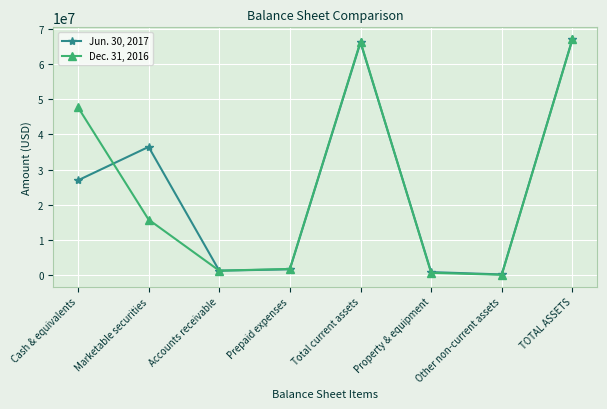

Rank the series at Other non-current assets from highest to lowest value.

Jun. 30, 2017, Dec. 31, 2016